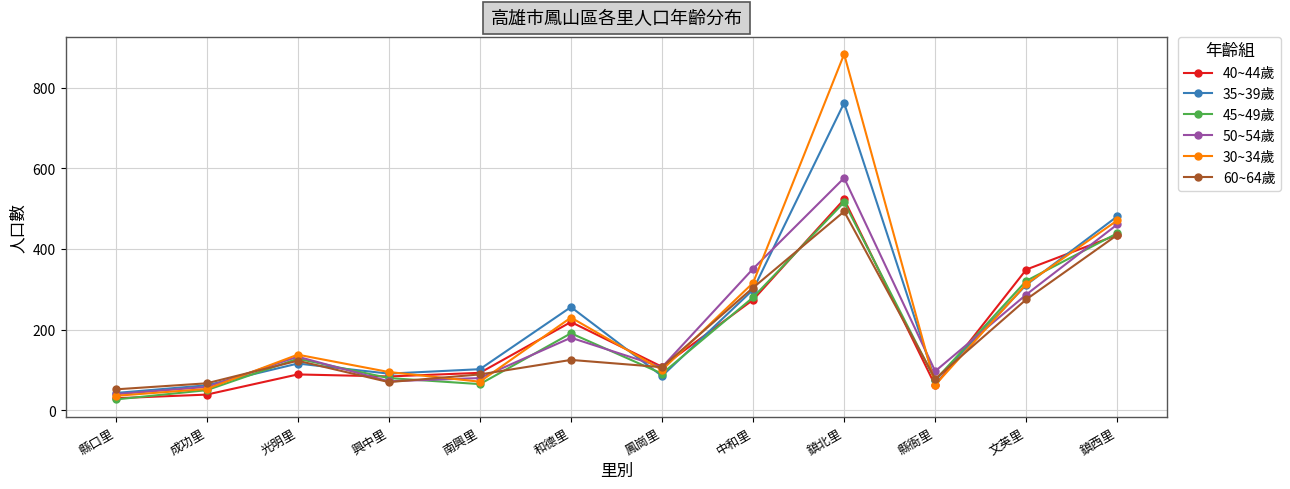

Count the number of categories in the chart.

12